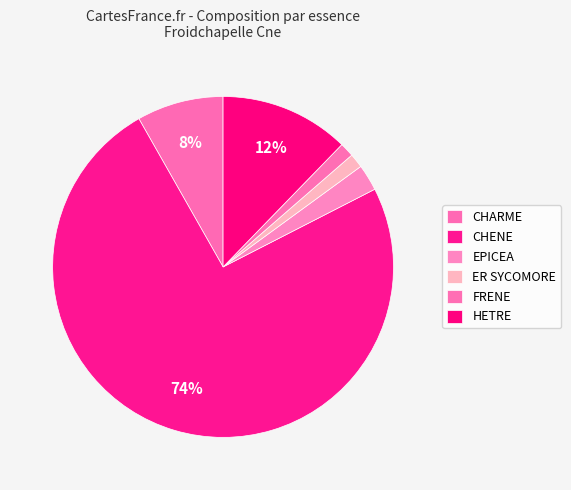

What percentage is the FRENE slice, to the nearest percent?

1%